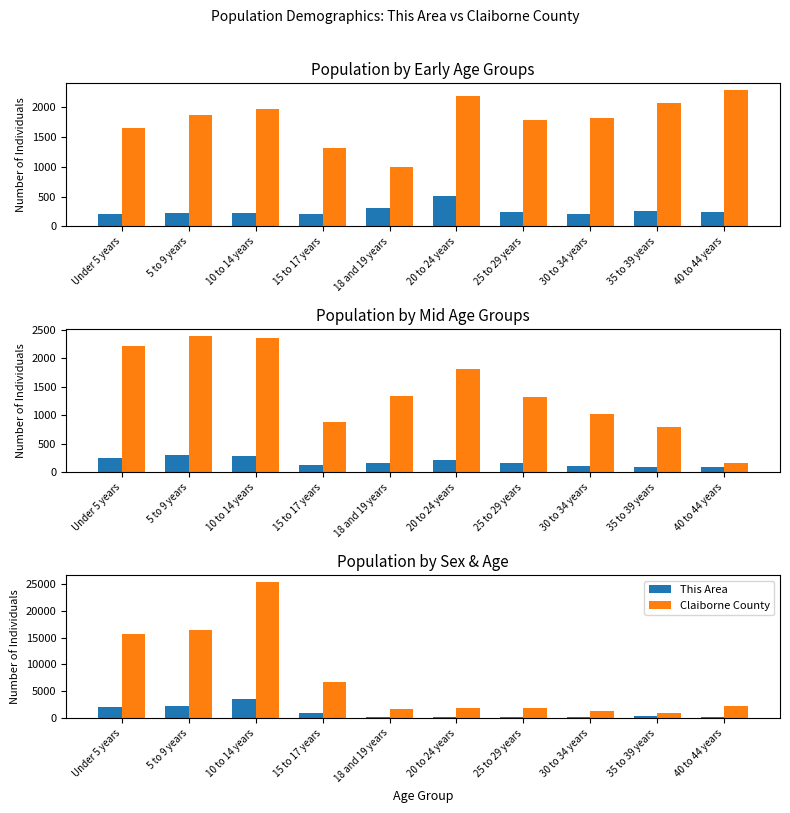

At which label does This Area first exceed 306?

Under 5 years